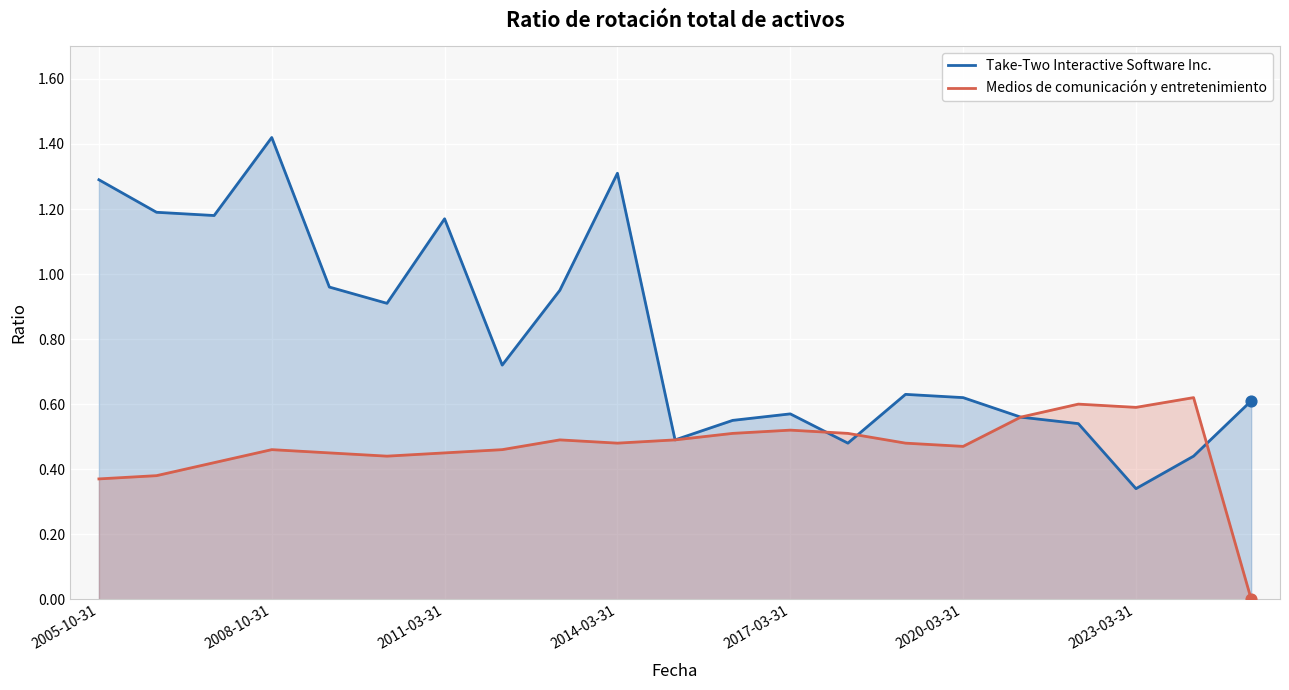

Which series has the largest total across all categories?

Take-Two Interactive Software Inc.